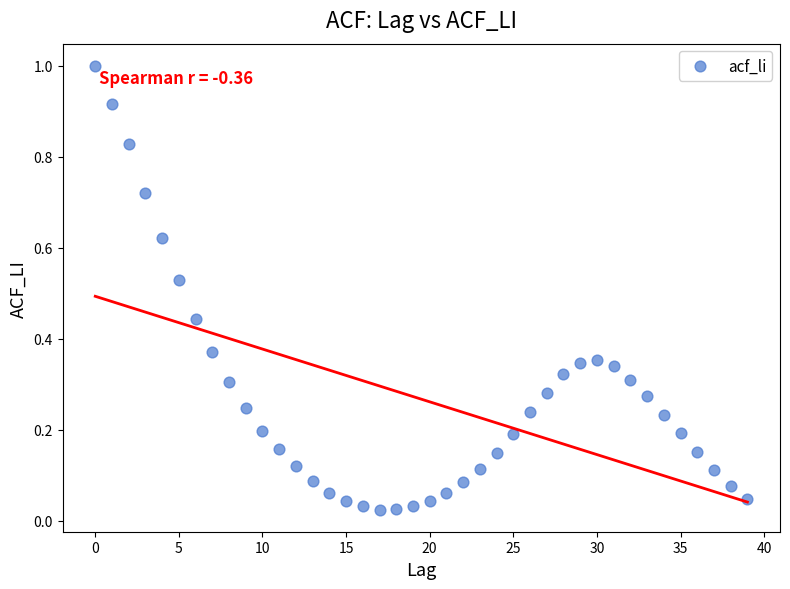

What is the range of Y values (max minus min)?

1.0